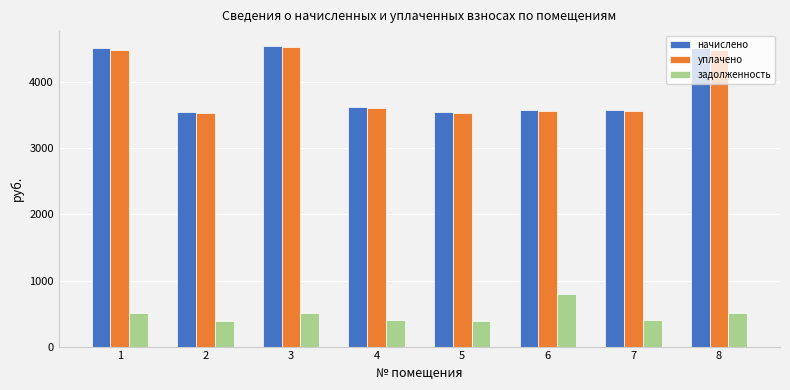

Which series changed the most between 4 and 6?

задолженность